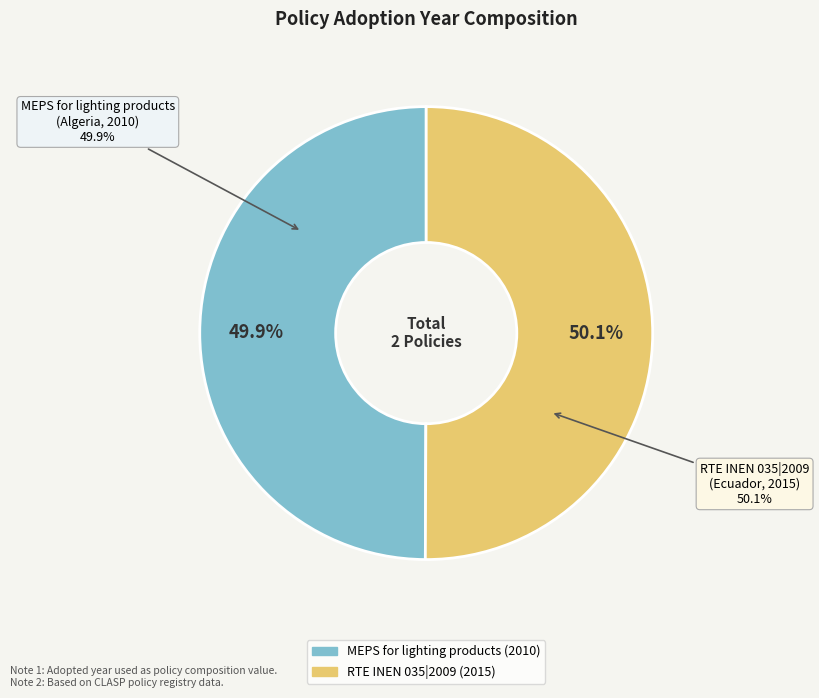

What percentage is the MEPS for lighting products
(Algeria, 2010) slice, to the nearest percent?

50%